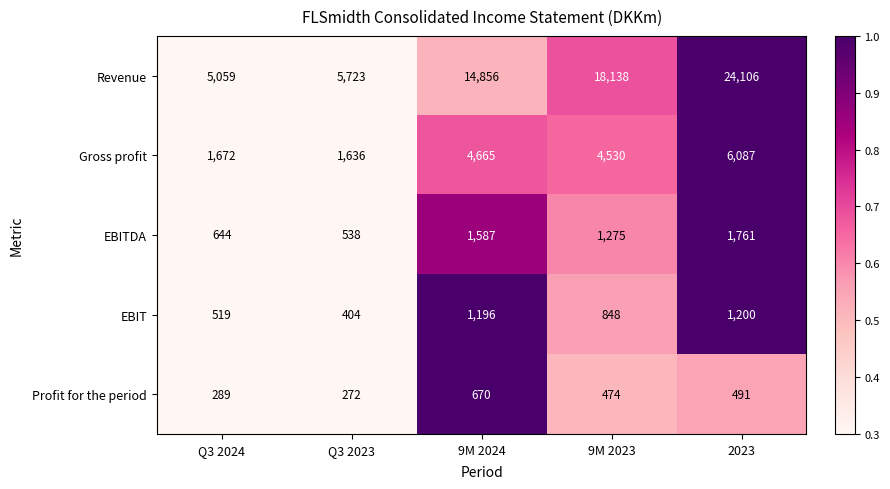

What is the difference between the second highest and second lowest values in the Gross profit series?

2993